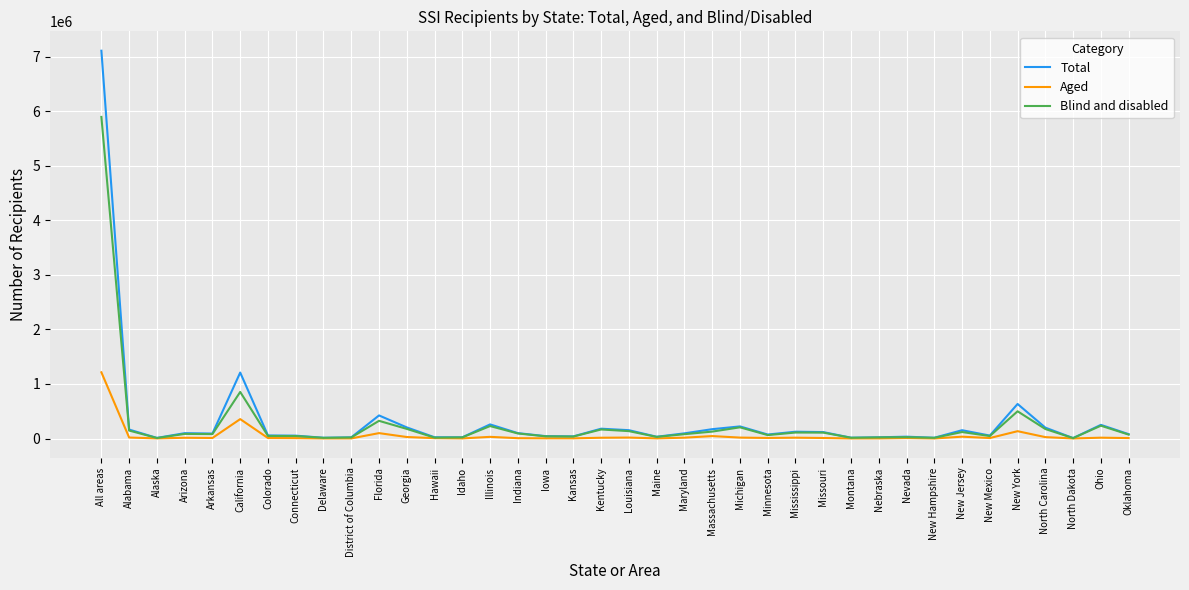

At New York, list the series in order from largest to smallest.

Total, Blind and disabled, Aged